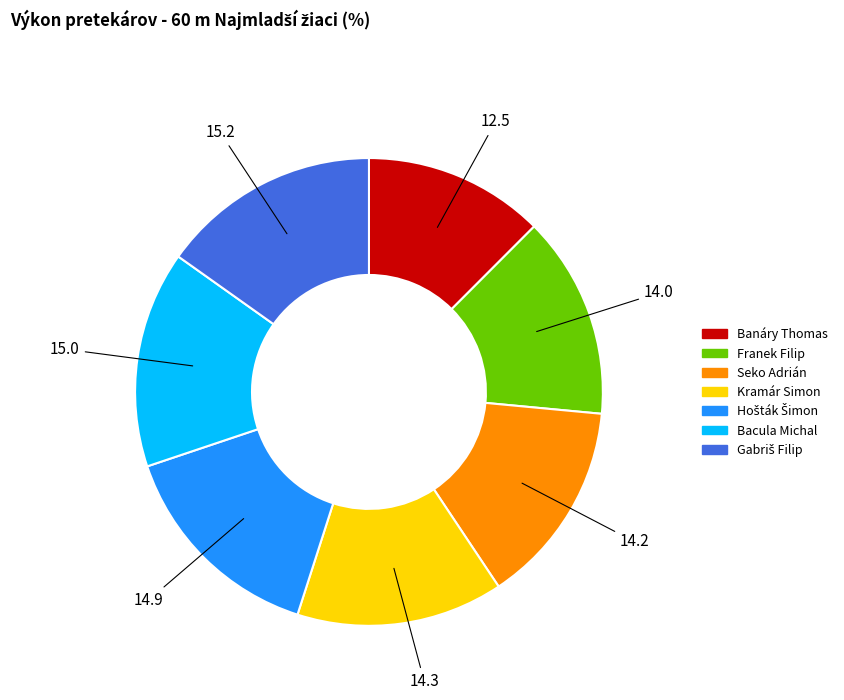

How many segments does this pie chart have?

7